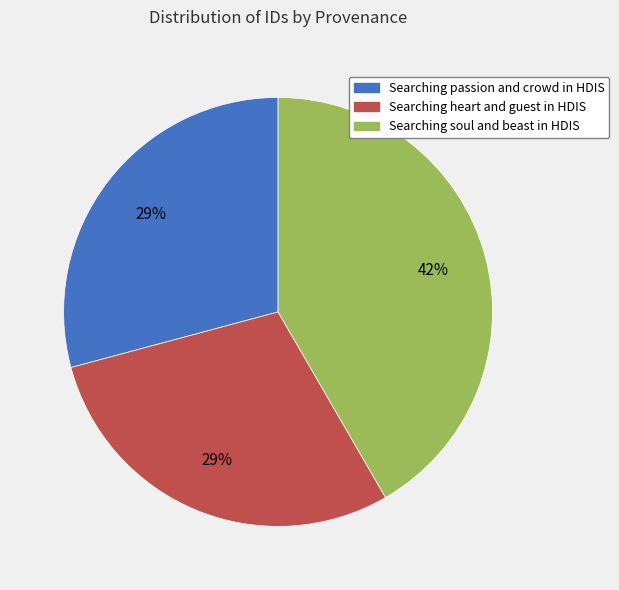

Is it true that Searching soul and beast in HDIS is 42% of the pie?

True